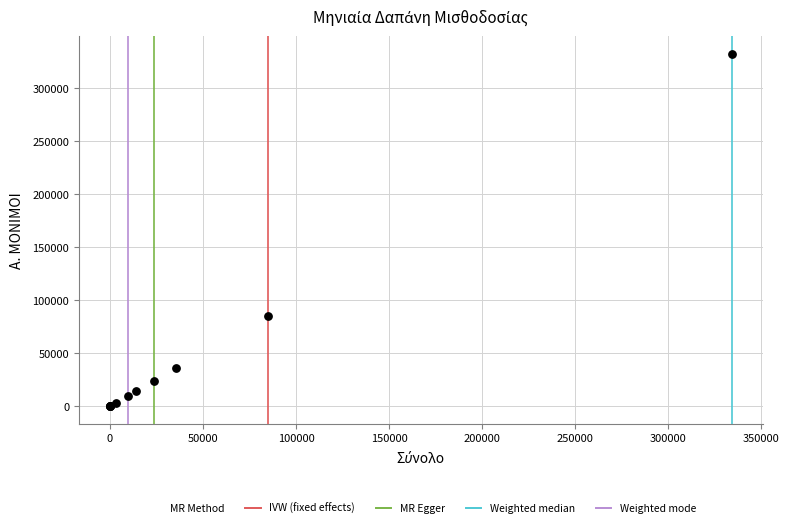

What Y value in the scatter plot is closest to 166128?

84592.7